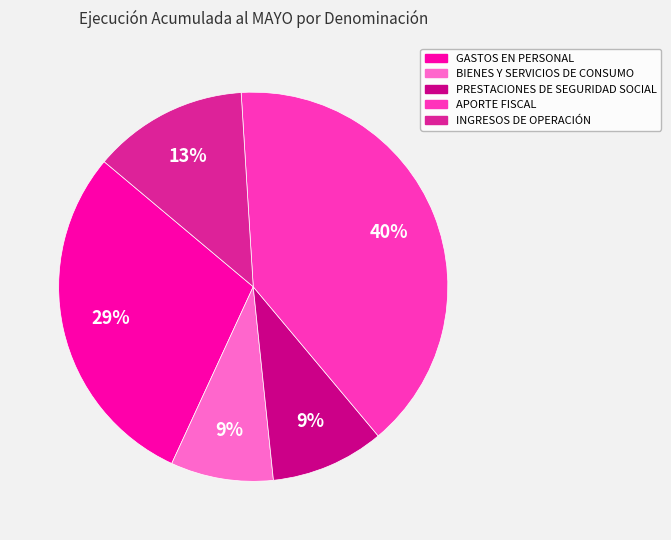

True or false: PRESTACIONES DE SEGURIDAD SOCIAL accounts for 9% of the total.

True